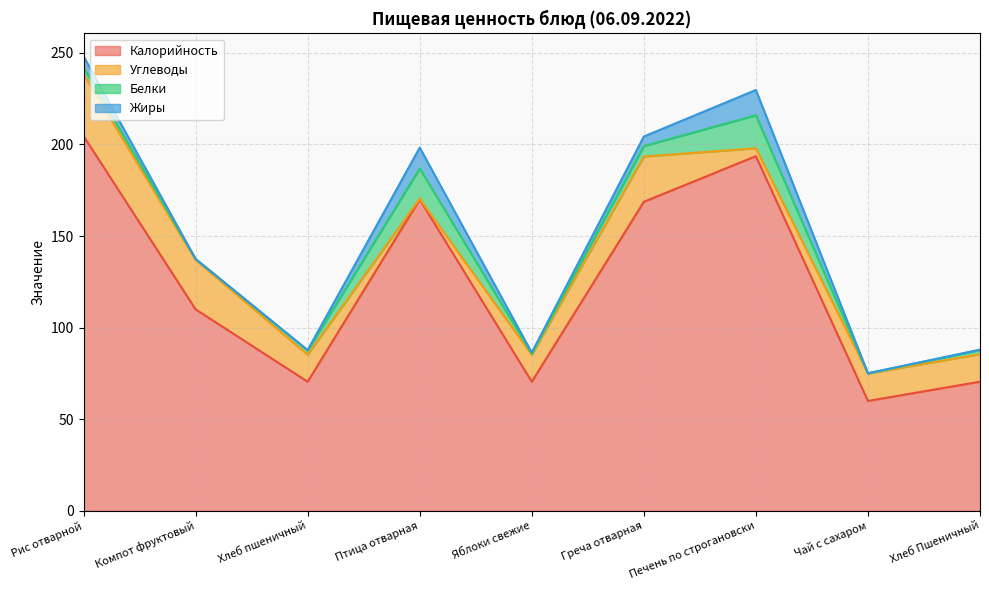

How many data points in Углеводы are above 15?

3